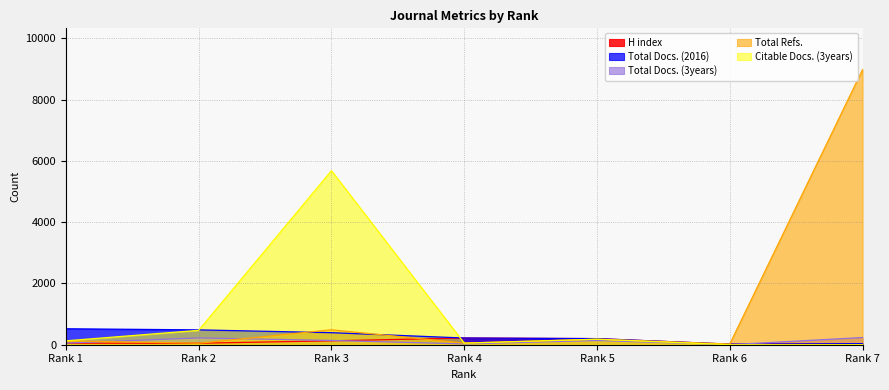

Which series has the largest total across all categories?

Total Refs.